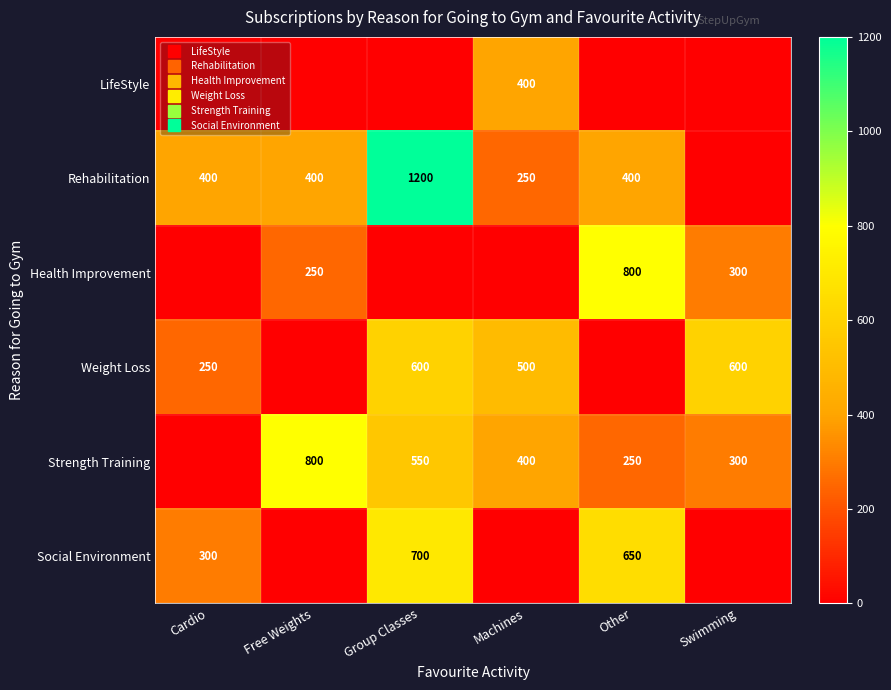

Which series has the widest spread of values?

Rehabilitation